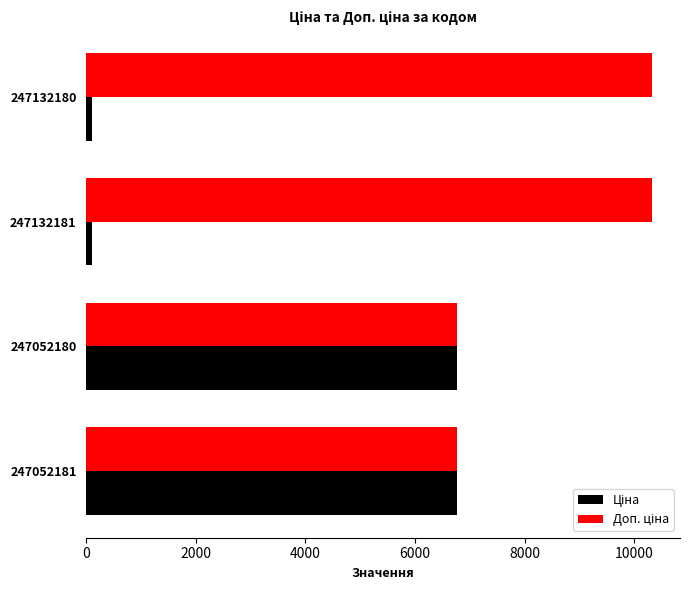

What is the total value across all series at 247052181?

13542.8